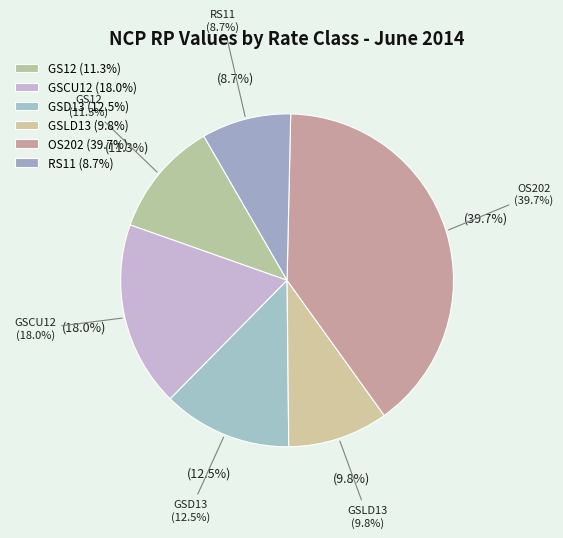

How many segments does this pie chart have?

6